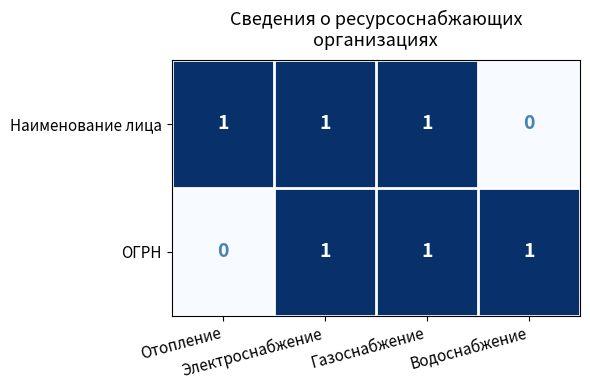

How many series are shown in this chart?

2